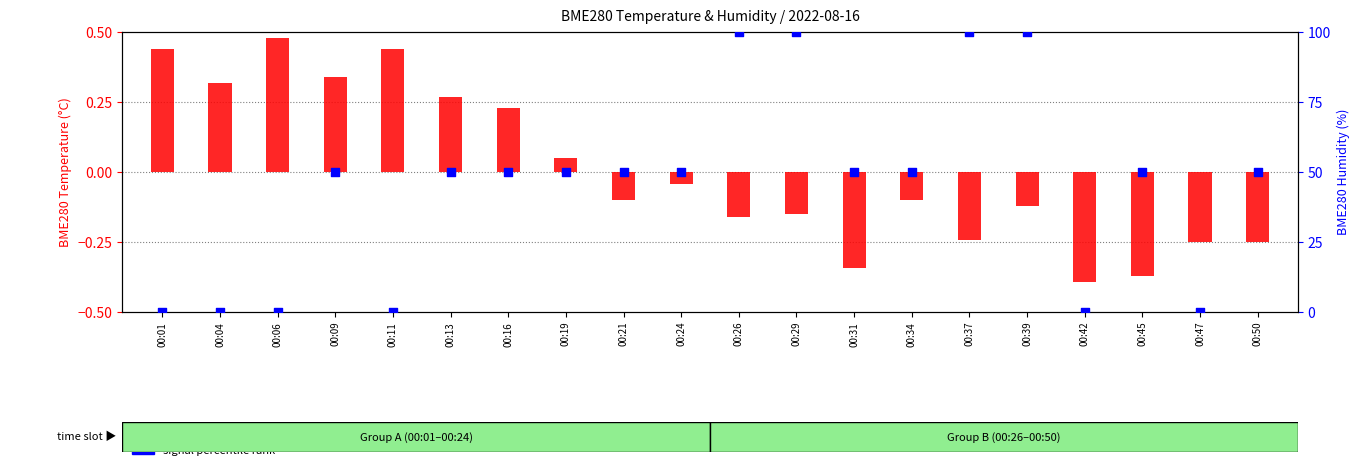

Is the value of temperature deviation at 00:11 greater than the value of signal percentile rank at 00:13?

No